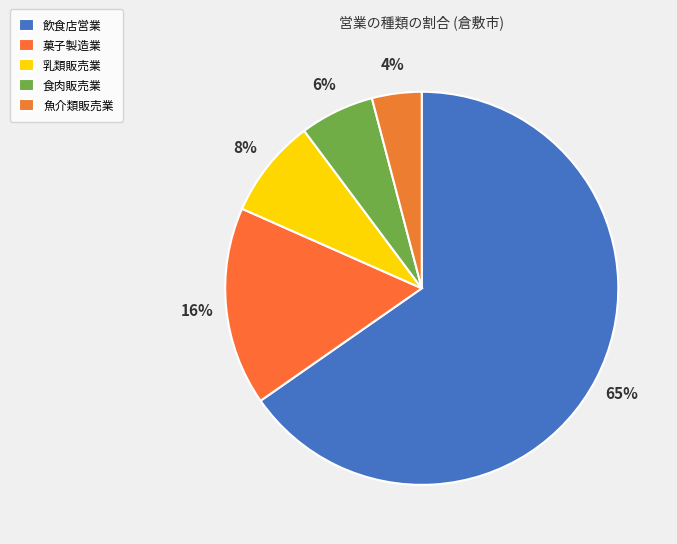

To the nearest percent, what is the combined percentage of 乳類販売業 and 魚介類販売業?

12%